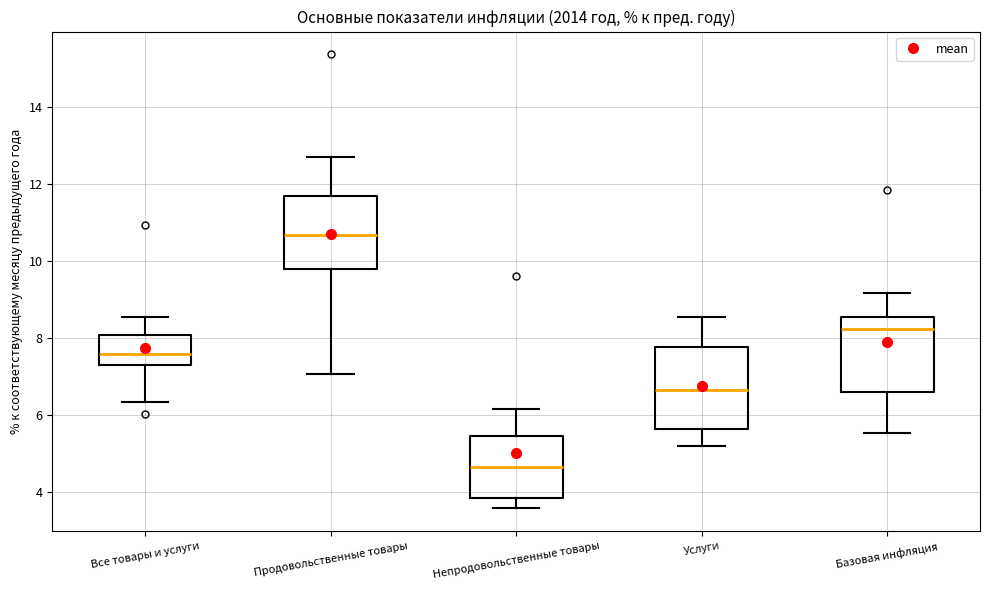

Reading left to right, transcribe this box plot: for each box, give where its median line is, the range the box spans, and where its two whiskers end, as read against the y-axis. The values are not printed on the chart, so give them approximately, as read against the axis.

Все товары и услуги: median 7.6, box 7.4 to 8.0, whiskers 6.4 to 8.6
Продовольственные товары: median 10.6, box 9.8 to 11.6, whiskers 7.0 to 12.8
Непродовольственные товары: median 4.6, box 3.8 to 5.4, whiskers 3.6 to 6.2
Услуги: median 6.6, box 5.6 to 7.8, whiskers 5.2 to 8.6
Базовая инфляция: median 8.2, box 6.6 to 8.6, whiskers 5.6 to 9.2